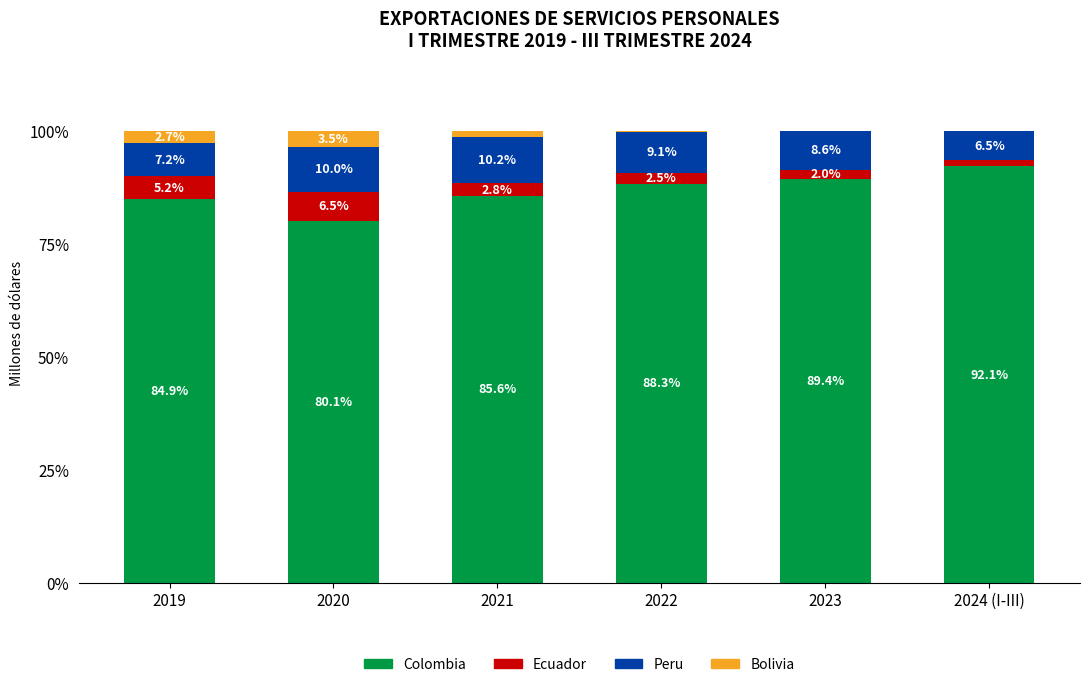

At which label does Colombia reach its peak?

2024 (I-III)